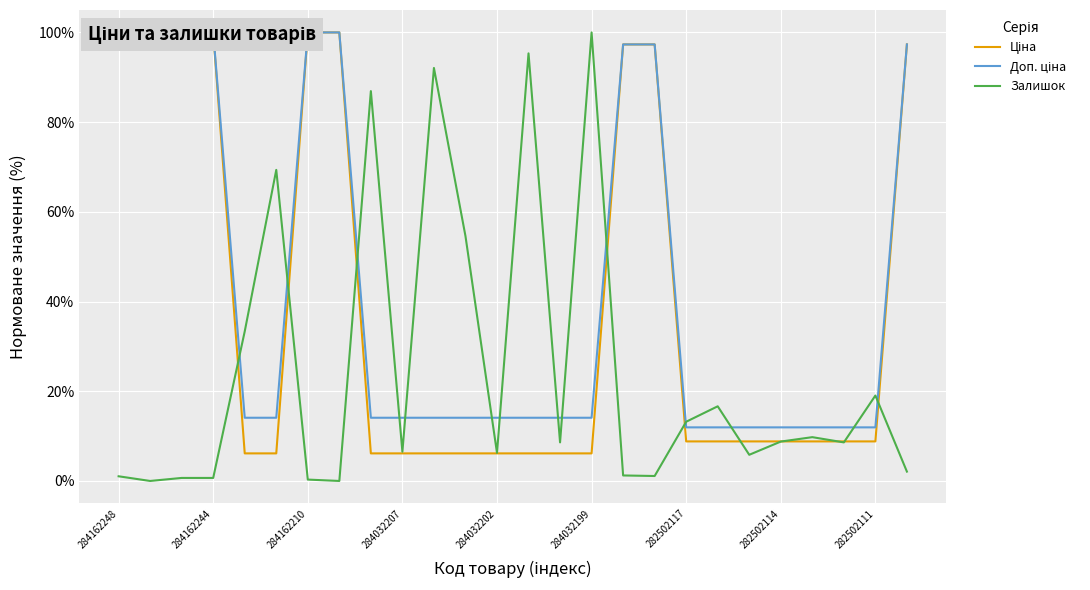

Reading left to right, list all the values displayed in this chart.

Ціна: 100.0	100.0	100.0	100.0	6.1	6.1	100.0	100.0	6.1	6.1	6.1	6.1	6.1	6.1	6.1	6.1	97.3	97.3	8.8	8.8	8.8	8.8	8.8	8.8	8.8	97.3
Доп. ціна: 100.0	100.0	100.0	100.0	14.1	14.1	100.0	100.0	14.1	14.1	14.1	14.1	14.1	14.1	14.1	14.1	97.3	97.3	12.0	12.0	12.0	12.0	12.0	12.0	12.0	97.3
Залишок: 1.0	0.0	0.7	0.7	33.4	69.3	0.3	0.0	86.9	6.5	92.1	54.6	6.3	95.3	8.6	100.0	1.2	1.1	13.2	16.6	5.8	8.8	9.8	8.6	19.0	2.1